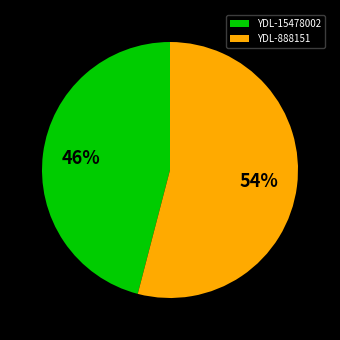

Do YDL-888151 and YDL-15478002 together represent more than half of the pie?

Yes